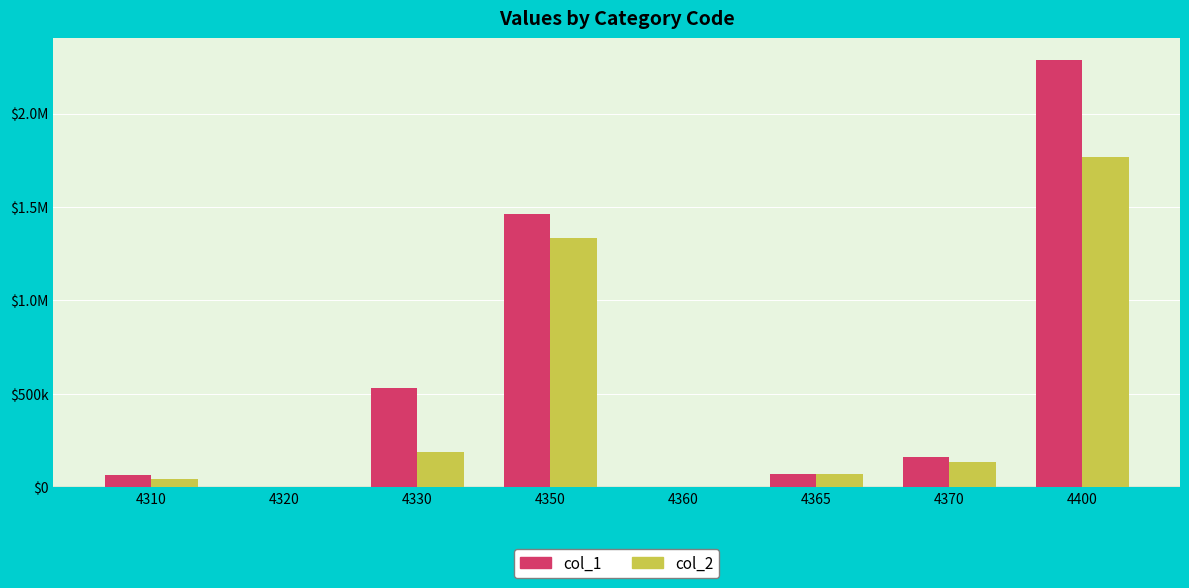

Are the bars grouped side by side (vs. stacked)?

Yes